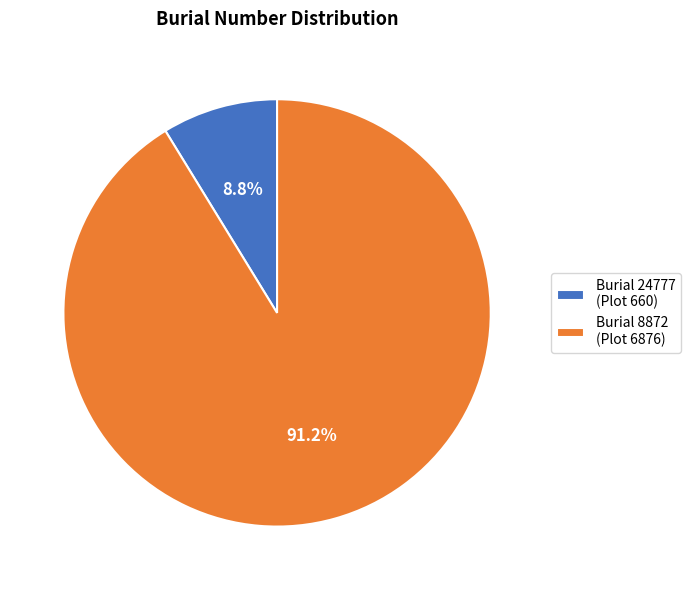

Rank the categories by value from lowest to highest.

Burial 24777 (Plot 660), Burial 8872 (Plot 6876)